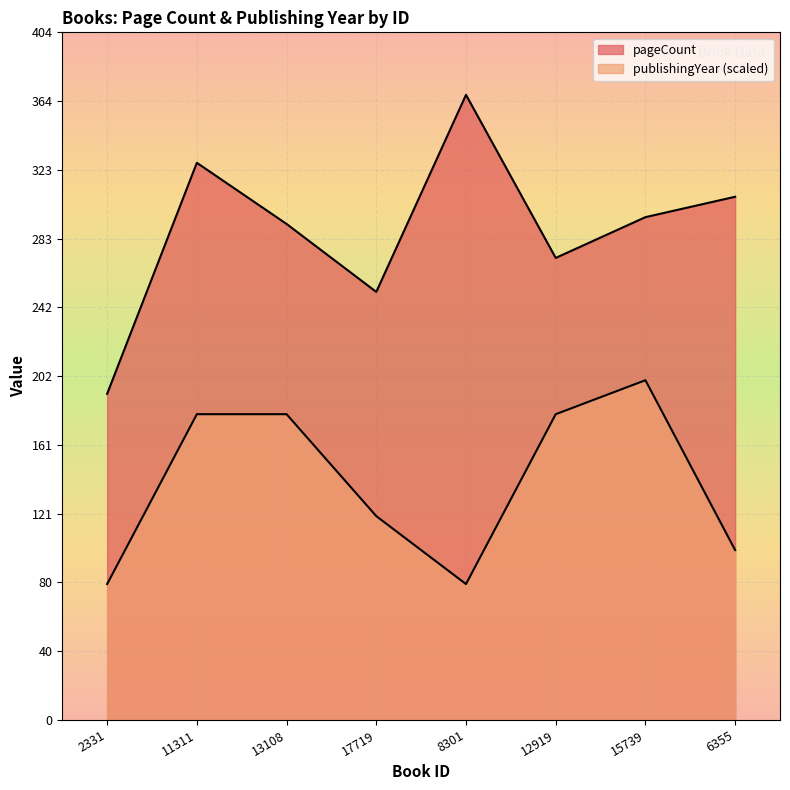

What is the difference between the highest and lowest values at 2331?

112